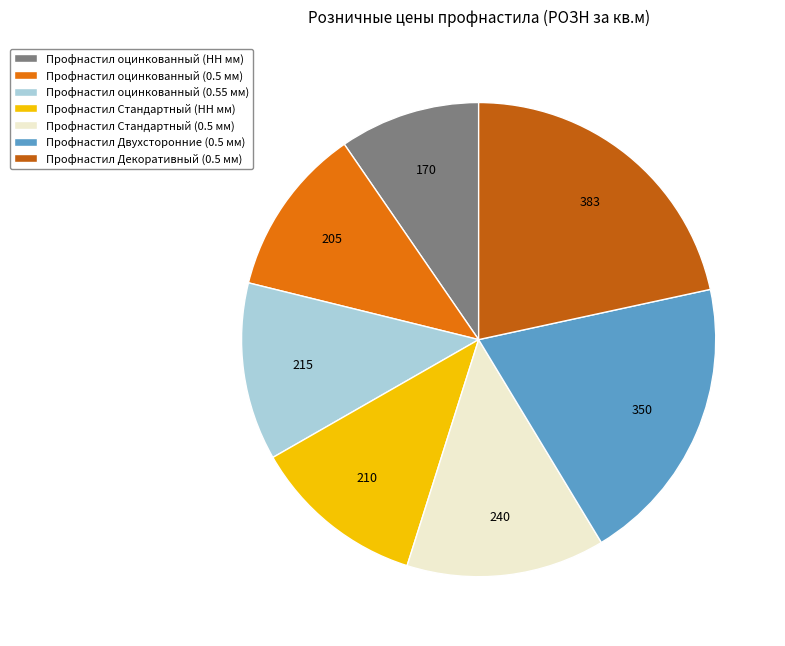

Which has a higher value, Профнастил Стандартный (0.5 мм) or Профнастил оцинкованный (0.5 мм)?

Профнастил Стандартный (0.5 мм)